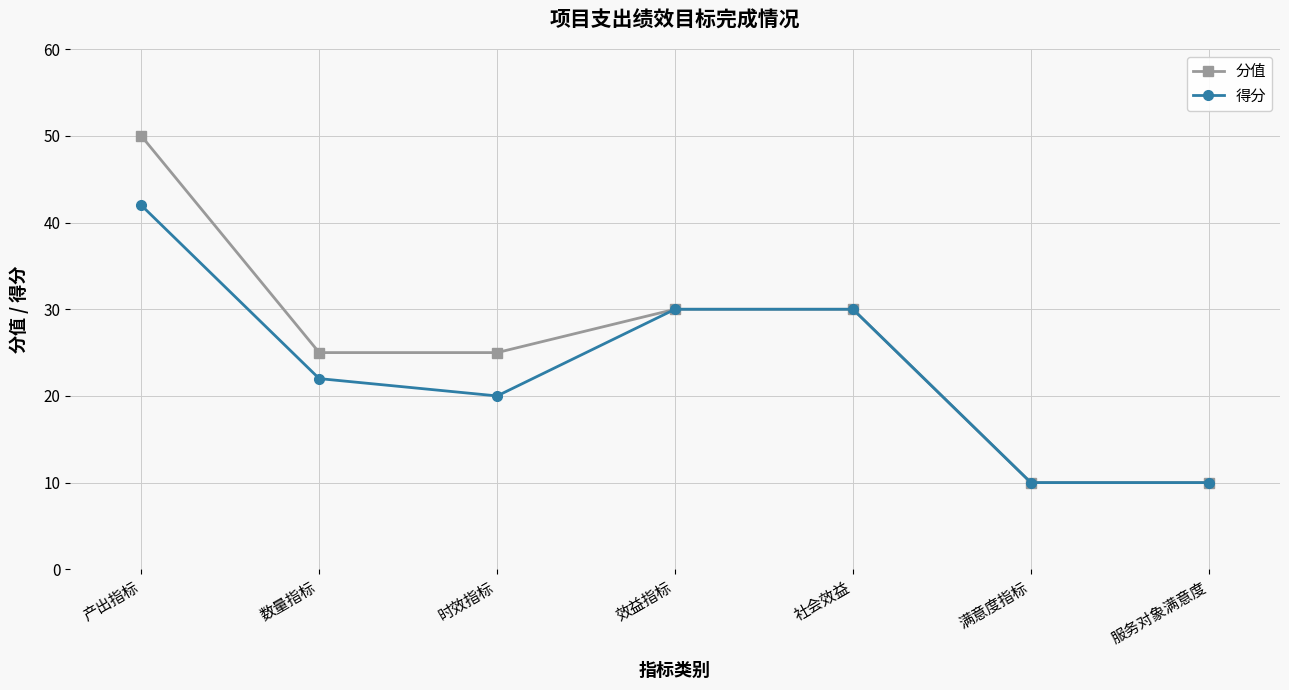

How many lines are shown in the chart?

2